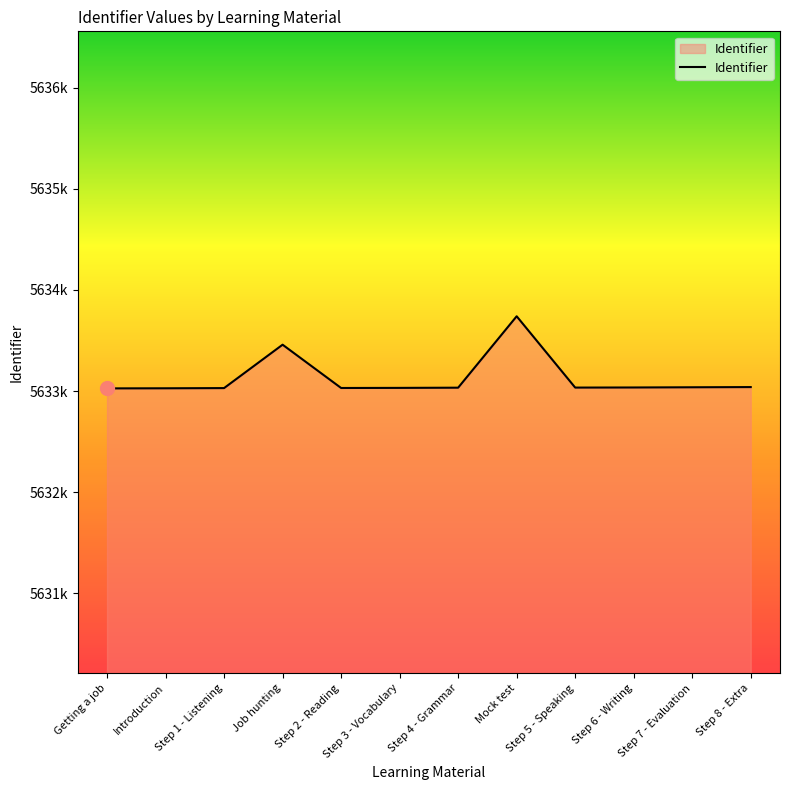

What is the change in value from Job hunting to Step 3 - Vocabulary?

-427